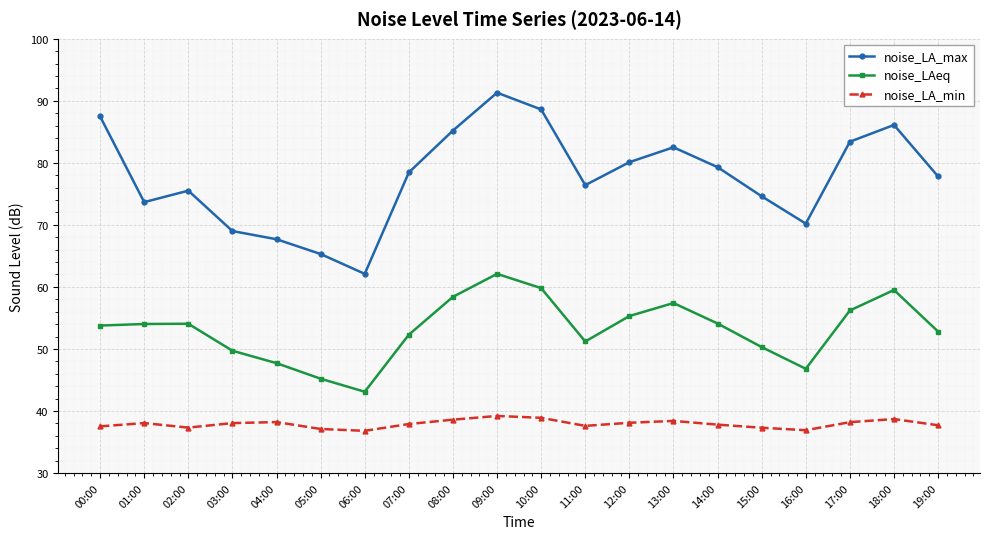

What is the difference between the highest and lowest values at 08:00?

46.6